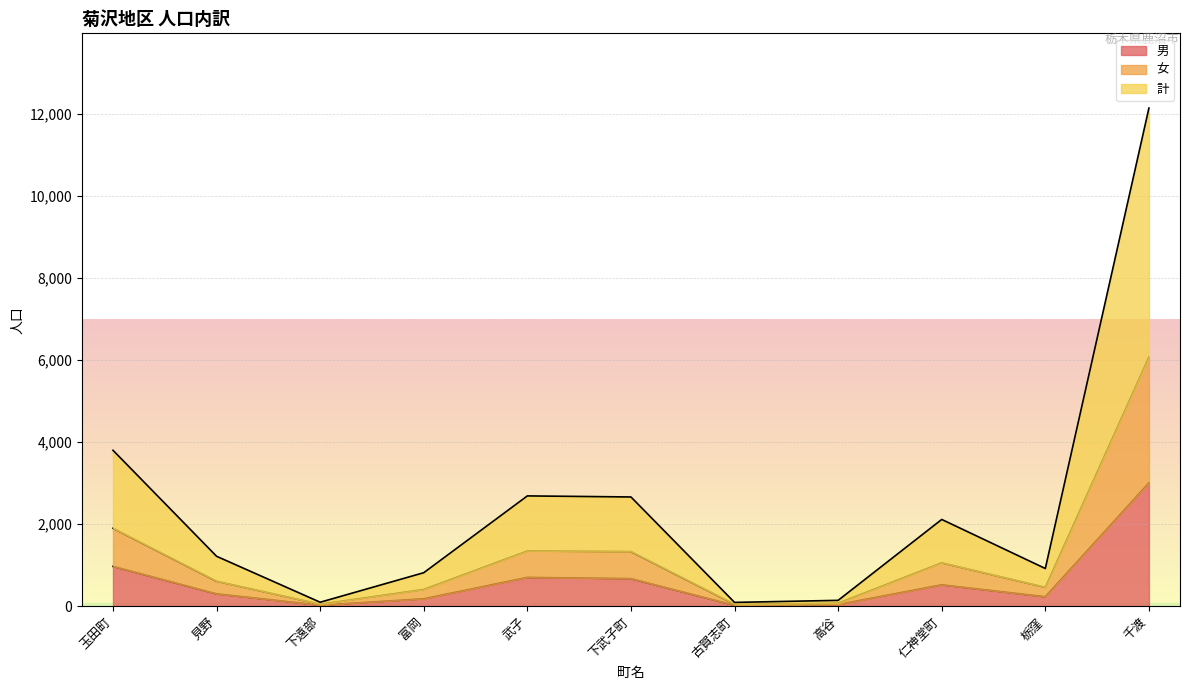

What is the minimum value shown in the chart?

22